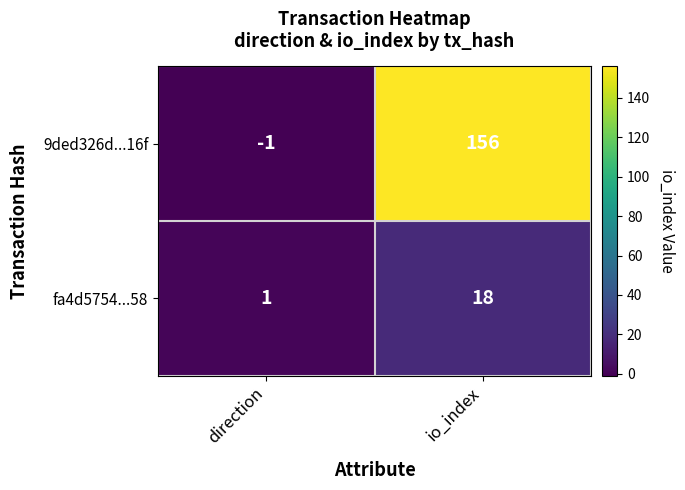

List the series in order of their overall mean, highest first.

9ded326d...16f, fa4d5754...58